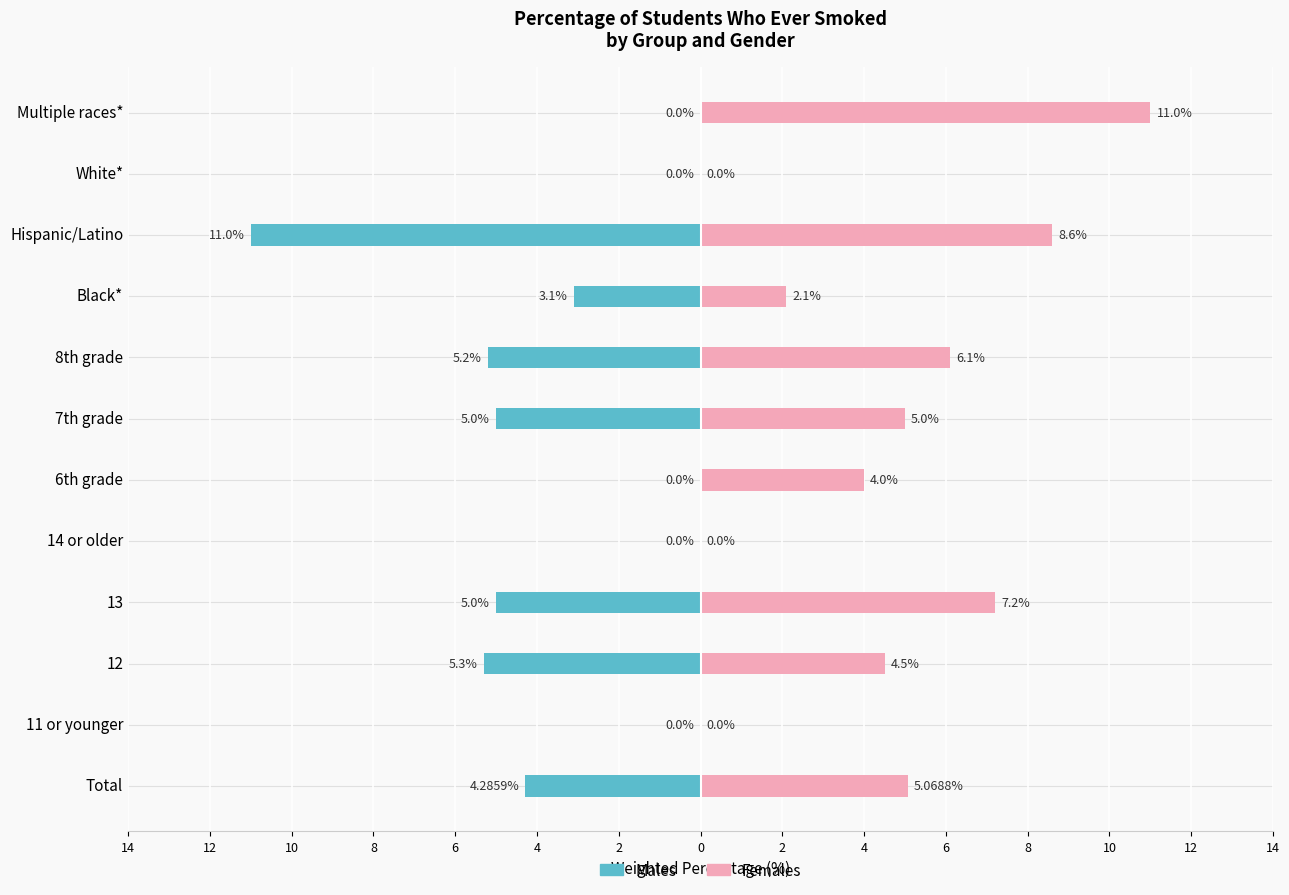

Rank the series at Total from lowest to highest value.

Males, Females